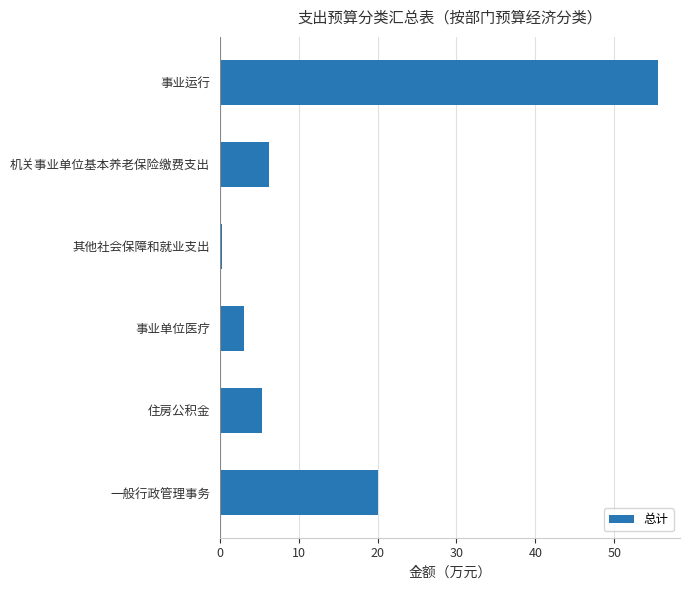

Count the number of data series in this chart.

1